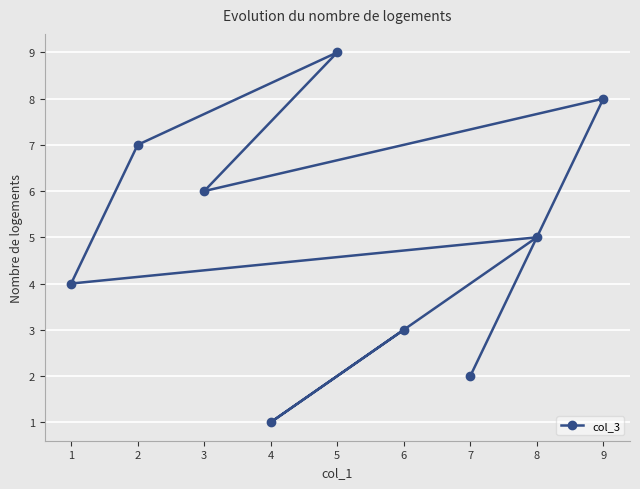

Approximately how many times larger is the value at 8 compared to 7?

2.5